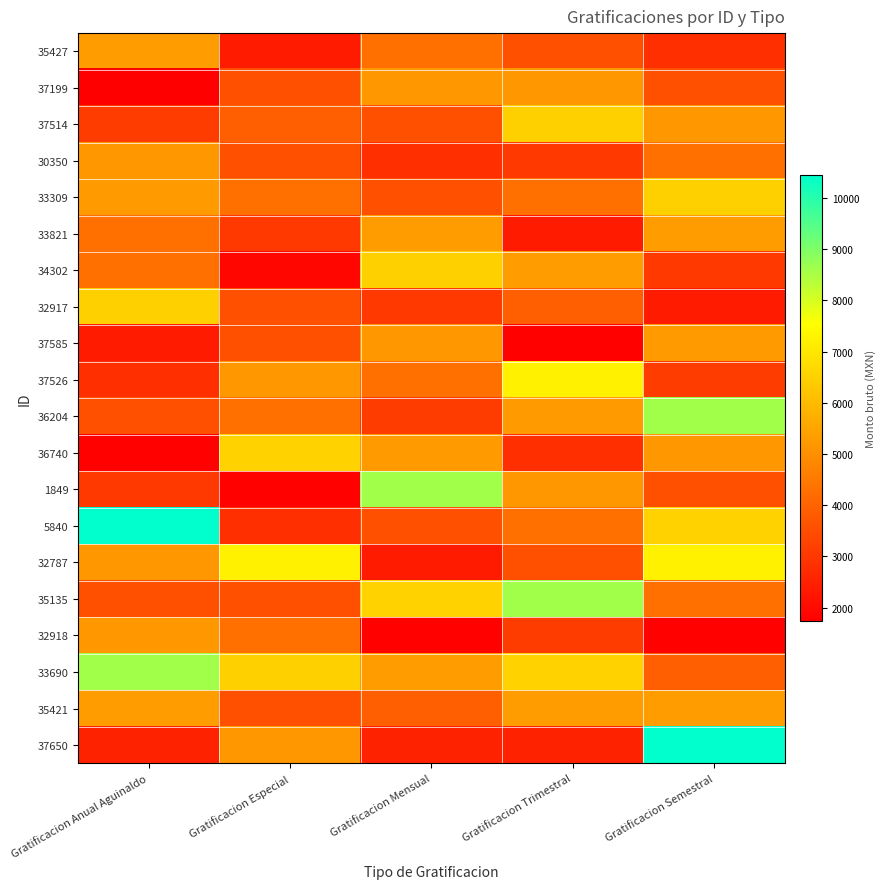

Reading left to right, list all the values displayed in this chart.

35427: Gratificacion Anual Aguinaldo=5308.6	Gratificacion Especial=2376.2	Gratificacion Mensual=4297.7	Gratificacion Trimestral=3564.3	Gratificacion Semestral=2821.8
37199: Gratificacion Anual Aguinaldo=1731.4	Gratificacion Especial=3564.3	Gratificacion Mensual=5177.7	Gratificacion Trimestral=5177.7	Gratificacion Semestral=3564.3
37514: Gratificacion Anual Aguinaldo=3118.8	Gratificacion Especial=3901.6	Gratificacion Mensual=3564.3	Gratificacion Trimestral=6489.0	Gratificacion Semestral=5177.7
30350: Gratificacion Anual Aguinaldo=5177.7	Gratificacion Especial=3564.3	Gratificacion Mensual=2821.8	Gratificacion Trimestral=3047.3	Gratificacion Semestral=4297.7
33309: Gratificacion Anual Aguinaldo=5286.1	Gratificacion Especial=4297.7	Gratificacion Mensual=3564.3	Gratificacion Trimestral=4297.7	Gratificacion Semestral=6489.0
33821: Gratificacion Anual Aguinaldo=4297.7	Gratificacion Especial=3047.3	Gratificacion Mensual=5308.6	Gratificacion Trimestral=2376.2	Gratificacion Semestral=5308.6
34302: Gratificacion Anual Aguinaldo=4297.7	Gratificacion Especial=1888.0	Gratificacion Mensual=6489.0	Gratificacion Trimestral=5308.6	Gratificacion Semestral=3047.3
32917: Gratificacion Anual Aguinaldo=6489.0	Gratificacion Especial=3564.3	Gratificacion Mensual=3047.3	Gratificacion Trimestral=3901.6	Gratificacion Semestral=2376.2
37585: Gratificacion Anual Aguinaldo=2376.2	Gratificacion Especial=3564.3	Gratificacion Mensual=5177.7	Gratificacion Trimestral=1798.0	Gratificacion Semestral=5286.1
37526: Gratificacion Anual Aguinaldo=2821.8	Gratificacion Especial=5177.7	Gratificacion Mensual=4297.7	Gratificacion Trimestral=7234.6	Gratificacion Semestral=3118.8
36204: Gratificacion Anual Aguinaldo=3564.3	Gratificacion Especial=4297.7	Gratificacion Mensual=3118.8	Gratificacion Trimestral=5286.1	Gratificacion Semestral=8605.7
36740: Gratificacion Anual Aguinaldo=1798.0	Gratificacion Especial=6519.8	Gratificacion Mensual=5286.1	Gratificacion Trimestral=2821.8	Gratificacion Semestral=5177.7
1849: Gratificacion Anual Aguinaldo=3047.3	Gratificacion Especial=1798.0	Gratificacion Mensual=8605.7	Gratificacion Trimestral=5177.7	Gratificacion Semestral=3564.3
5840: Gratificacion Anual Aguinaldo=10448.0	Gratificacion Especial=2821.8	Gratificacion Mensual=3564.3	Gratificacion Trimestral=4297.7	Gratificacion Semestral=6519.8
32787: Gratificacion Anual Aguinaldo=5177.7	Gratificacion Especial=7234.6	Gratificacion Mensual=2376.2	Gratificacion Trimestral=3564.3	Gratificacion Semestral=7234.6
35135: Gratificacion Anual Aguinaldo=3564.3	Gratificacion Especial=3564.3	Gratificacion Mensual=6519.8	Gratificacion Trimestral=8605.7	Gratificacion Semestral=4297.7
32918: Gratificacion Anual Aguinaldo=5177.7	Gratificacion Especial=4297.7	Gratificacion Mensual=1798.0	Gratificacion Trimestral=3118.8	Gratificacion Semestral=1798.0
33690: Gratificacion Anual Aguinaldo=8605.7	Gratificacion Especial=6489.0	Gratificacion Mensual=5313.5	Gratificacion Trimestral=6519.8	Gratificacion Semestral=3901.6
35421: Gratificacion Anual Aguinaldo=5313.5	Gratificacion Especial=3564.3	Gratificacion Mensual=3901.6	Gratificacion Trimestral=5313.5	Gratificacion Semestral=5313.5
37650: Gratificacion Anual Aguinaldo=2524.7	Gratificacion Especial=5177.7	Gratificacion Mensual=2524.7	Gratificacion Trimestral=2524.7	Gratificacion Semestral=10448.0